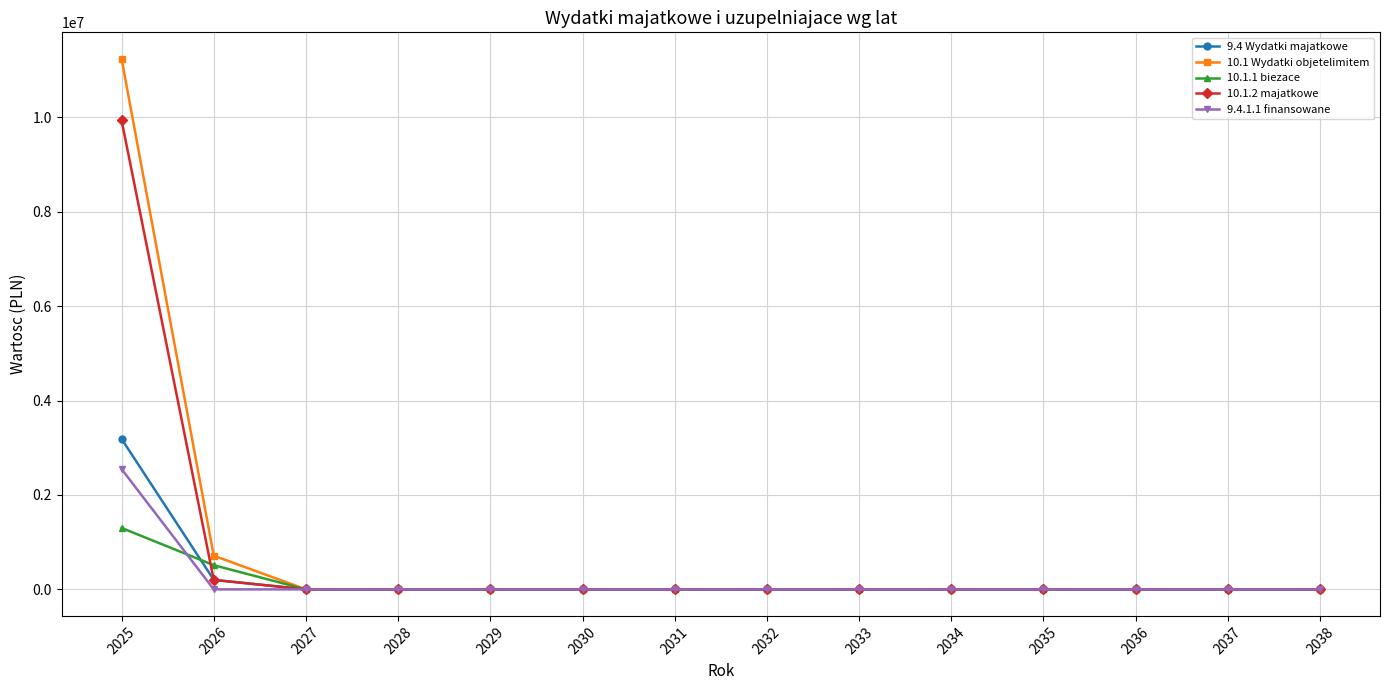

Reading left to right, list all the values displayed in this chart.

9.4 Wydatki majatkowe: 3187755.6	200919.0	0.0	0.0	0.0	0.0	0.0	0.0	0.0	0.0	0.0	0.0	0.0	0.0
10.1 Wydatki objetelimitem: 11239653.8	713235.0	0.0	0.0	0.0	0.0	0.0	0.0	0.0	0.0	0.0	0.0	0.0	0.0
10.1.1 biezace: 1301485.5	512316.0	0.0	0.0	0.0	0.0	0.0	0.0	0.0	0.0	0.0	0.0	0.0	0.0
10.1.2 majatkowe: 9938168.3	200919.0	0.0	0.0	0.0	0.0	0.0	0.0	0.0	0.0	0.0	0.0	0.0	0.0
9.4.1.1 finansowane: 2548250.0	0.0	0.0	0.0	0.0	0.0	0.0	0.0	0.0	0.0	0.0	0.0	0.0	0.0